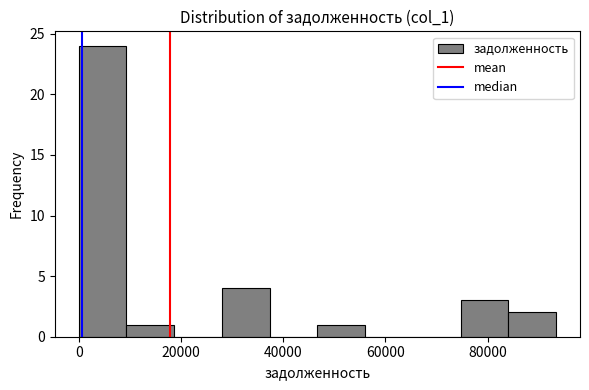

Reading left to right, list every bar in this chart as the range it spans on the x-axis followed by its height. Neither the bar edges nor the heights are printed on the chart, so give them approximately, as read against the axes.

0 to 10000: 24
10000 to 18000: 1
18000 to 28000: 0
28000 to 38000: 4
38000 to 46000: 0
46000 to 56000: 1
56000 to 66000: 0
66000 to 74000: 0
74000 to 84000: 3
84000 to 94000: 2